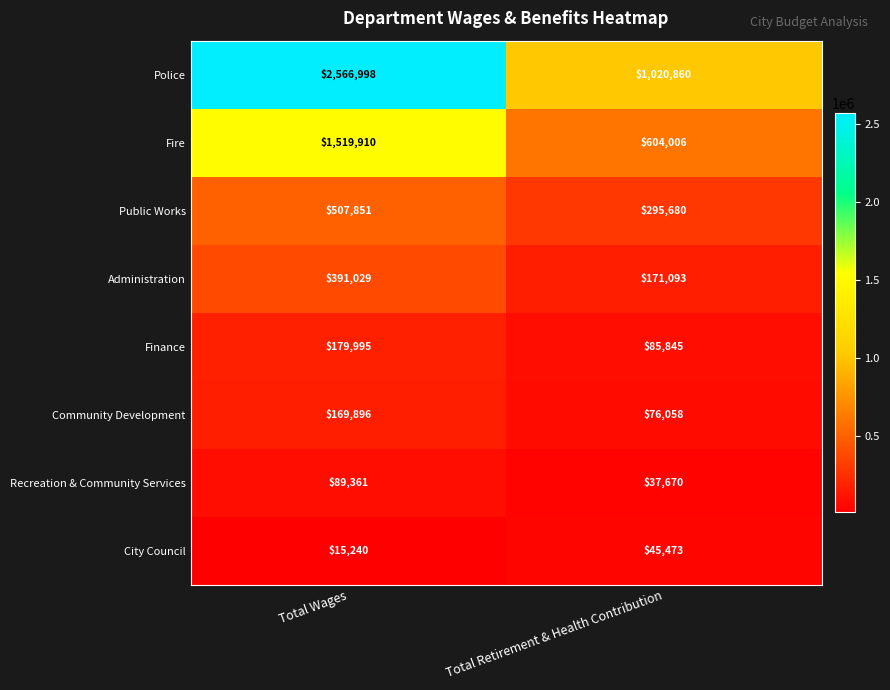

Which series changed the most between Total Wages and Total Retirement & Health Contribution?

Police